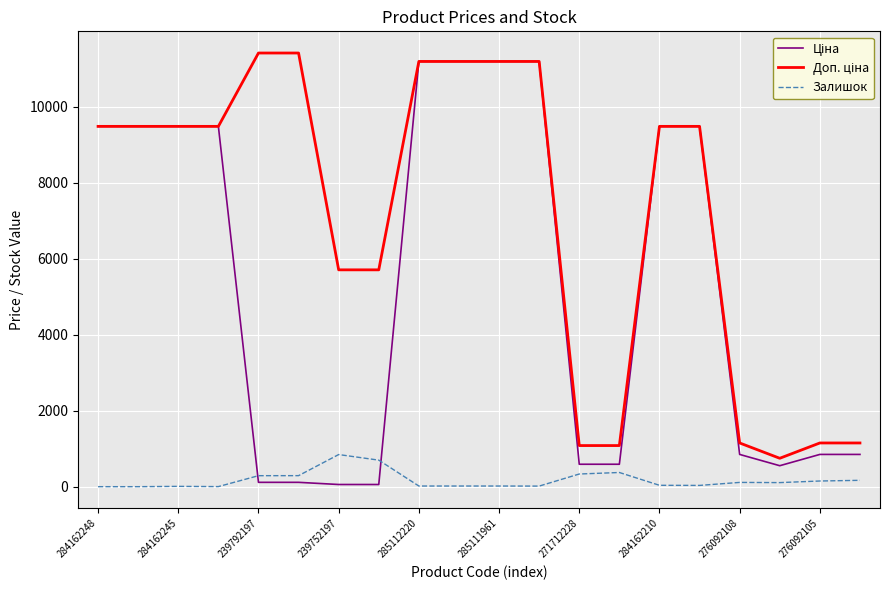

Where does the Залишок series first go above 107?

239792197